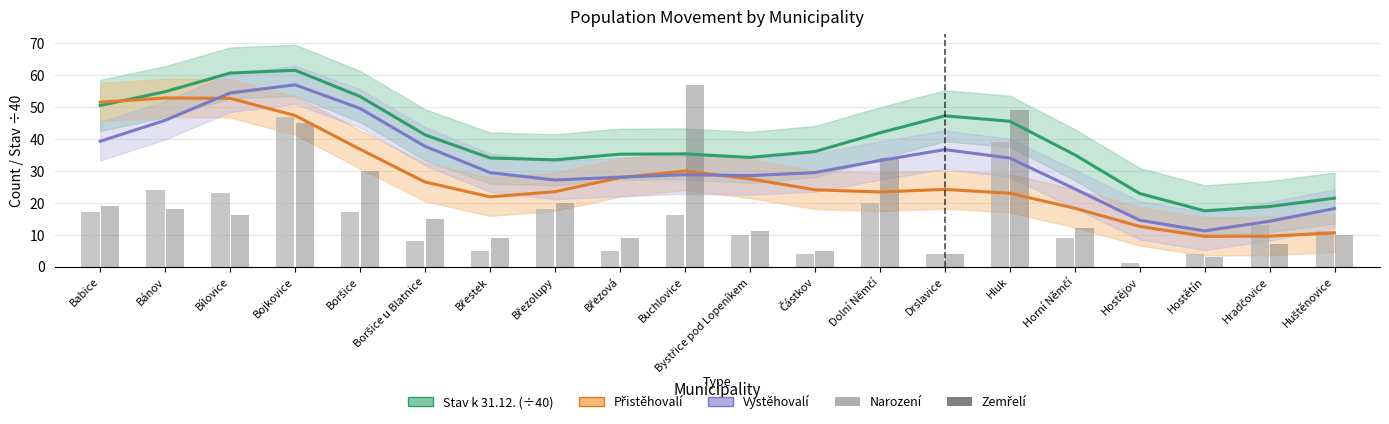

At how many categories does at least one series exceed 6?

20